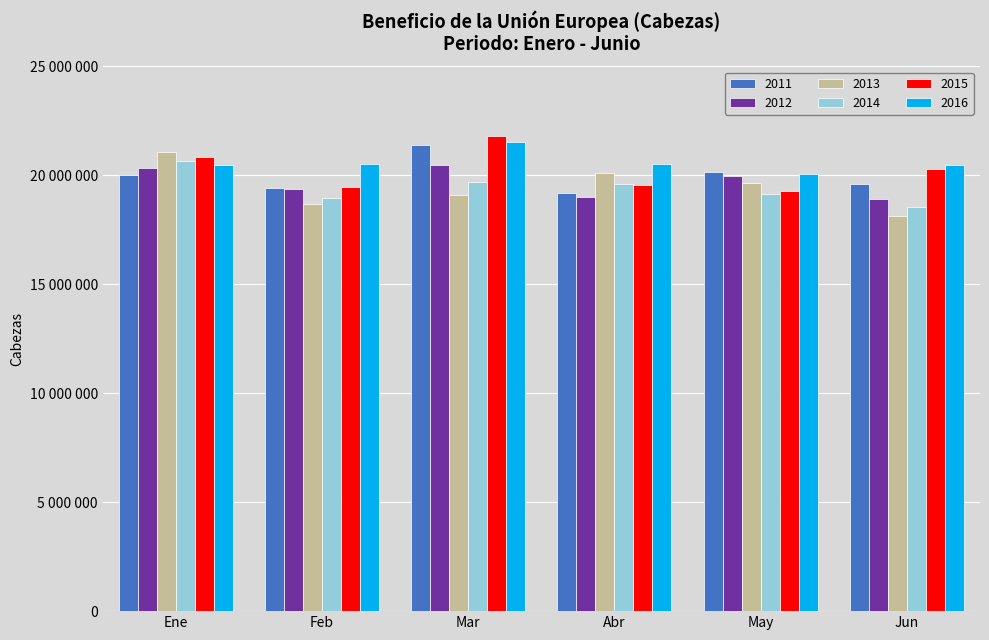

Rank the categories by 2015 value from lowest to highest.

May, Feb, Abr, Jun, Ene, Mar